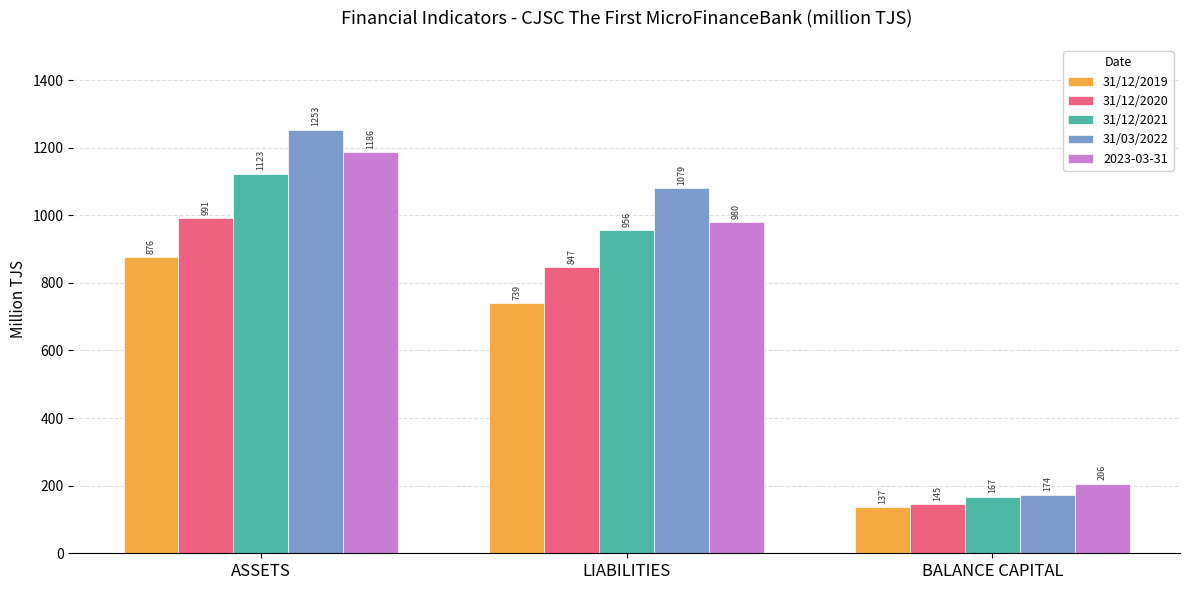

How many data points does each series have?

3